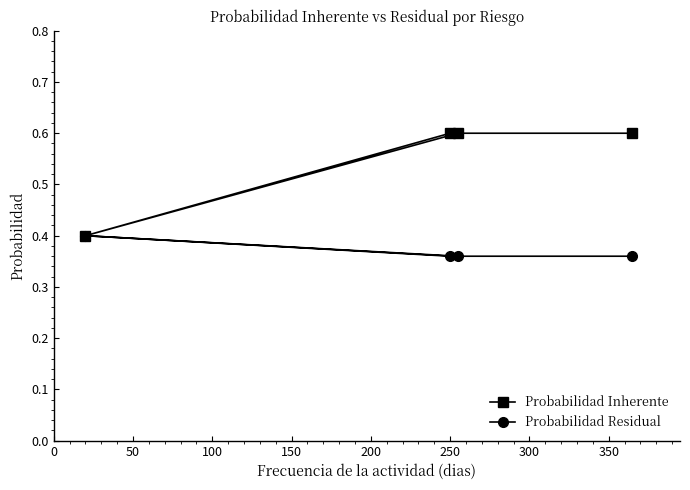

Rank the series by their maximum value, from highest to lowest.

Probabilidad Inherente, Probabilidad Residual